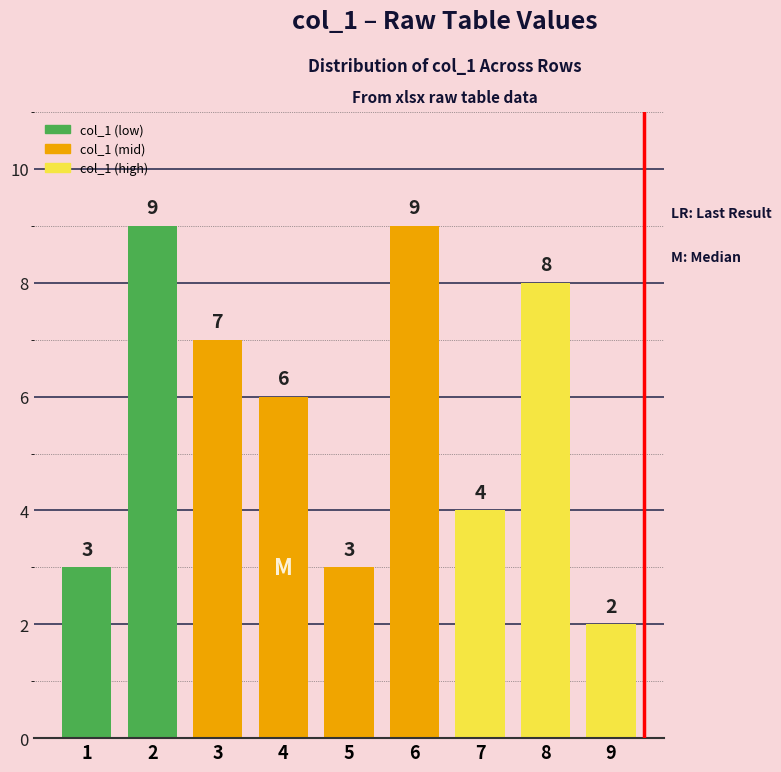

Between 6 and 8, which is larger?

6